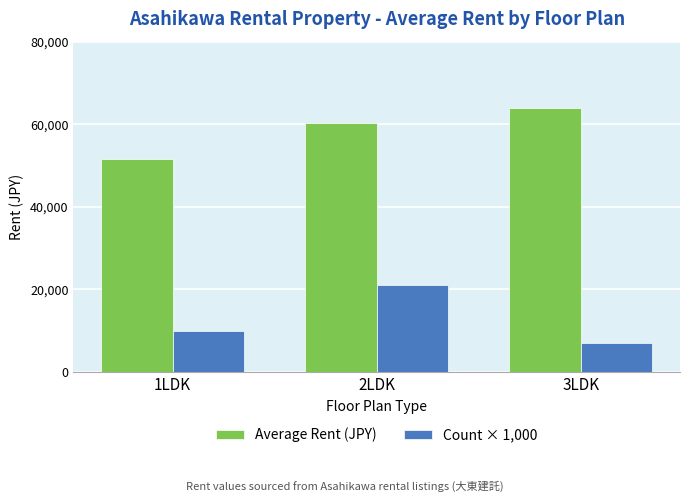

Where is Count × 1,000 nearest to the value 14000?

1LDK